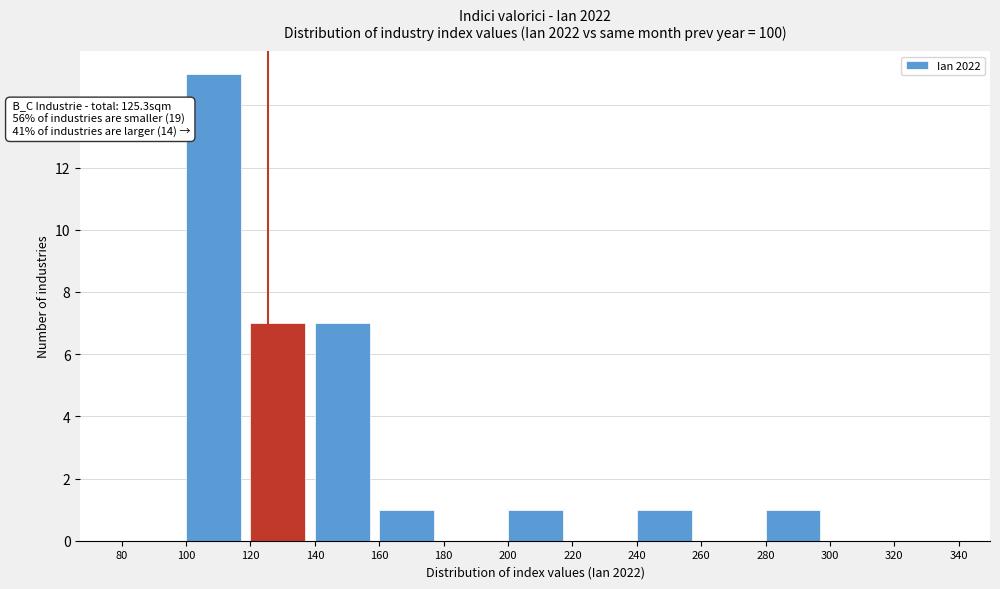

Which range on the x-axis has the tallest bar?

100 to 120